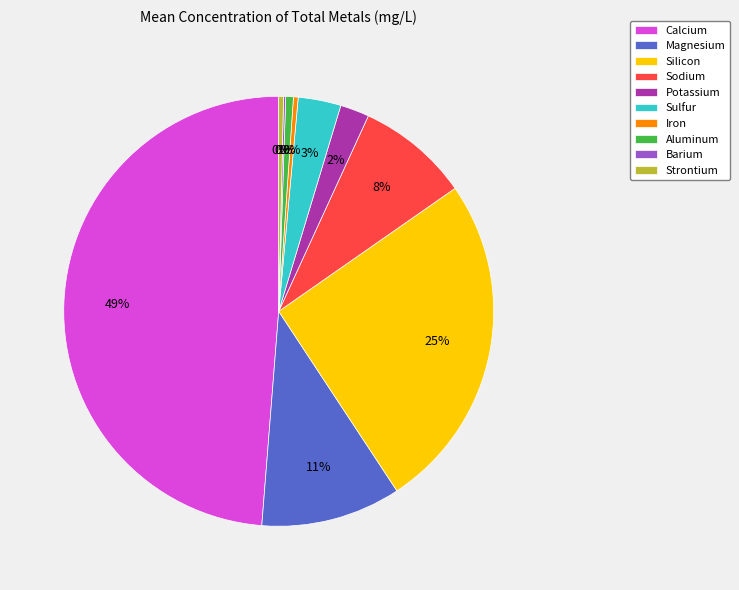

Is Magnesium the majority of the pie?

No